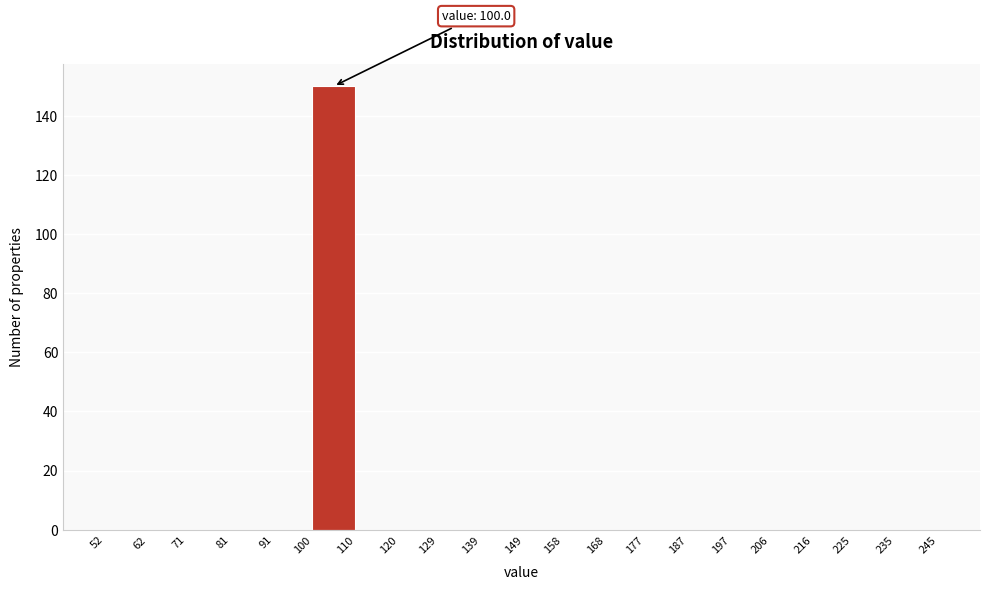

Which range on the x-axis has the tallest bar?

100 to 110